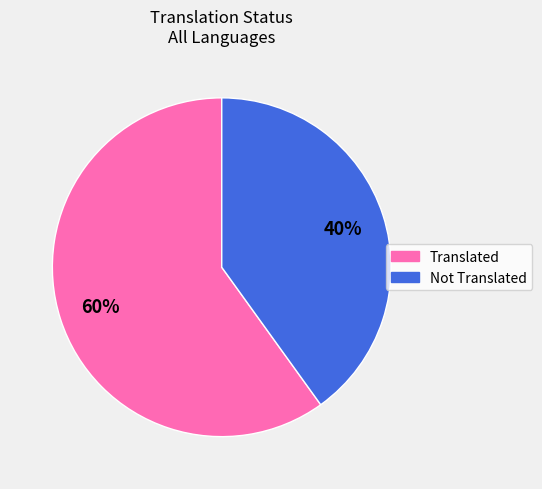

Count the number of slices in the pie.

2